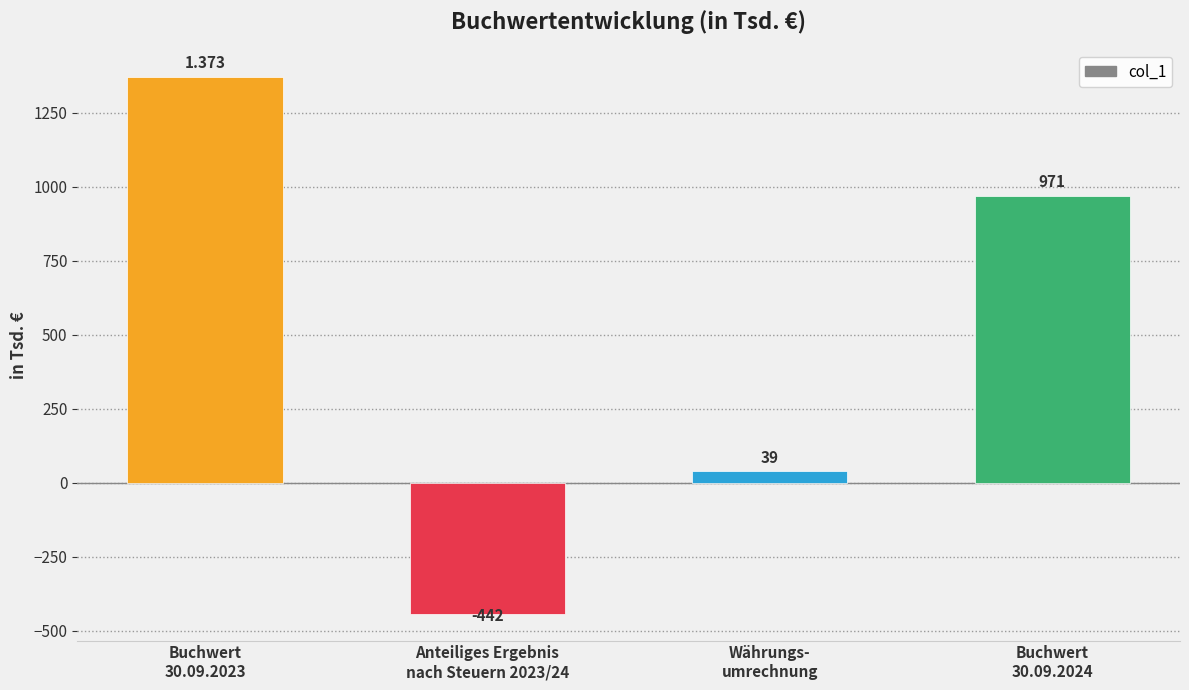

Which has a higher value, Buchwert
30.09.2024 or Buchwert
30.09.2023?

Buchwert
30.09.2023